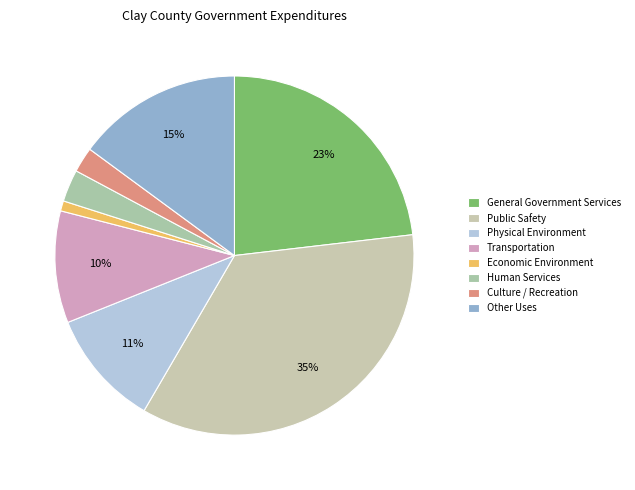

What percentage is the General Government Services slice, to the nearest percent?

23%